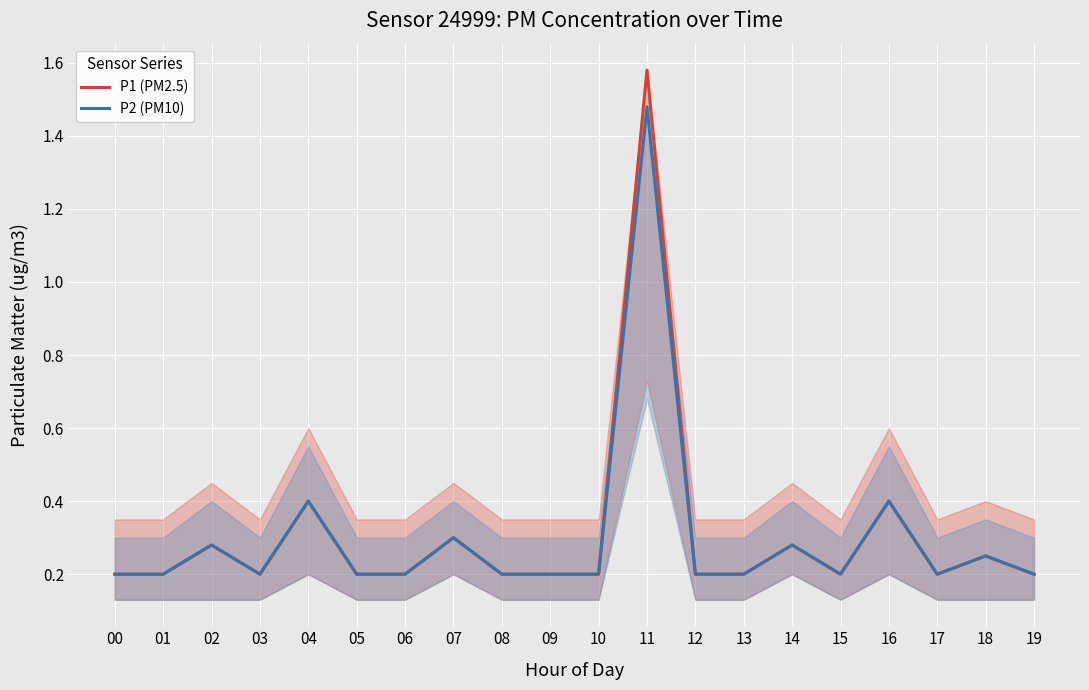

What is the value of the P1 point at the 20th from the left?

0.2